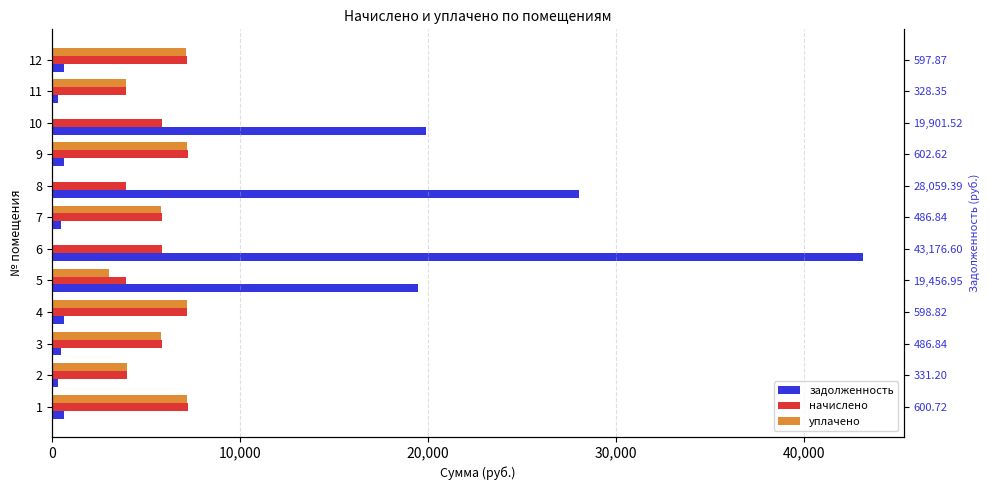

How many values in уплачено are above zero?

9